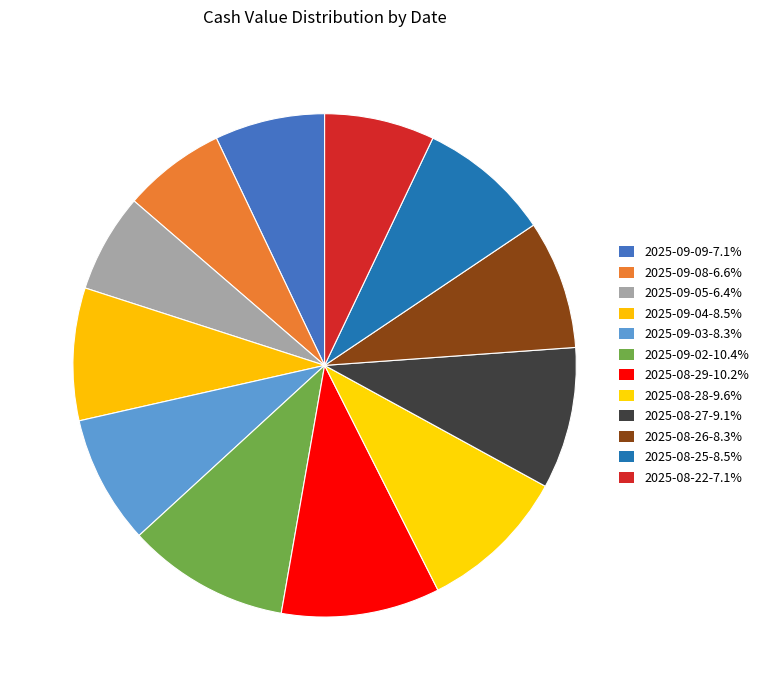

To the nearest percent, what percentage of the pie is 2025-09-09?

7%